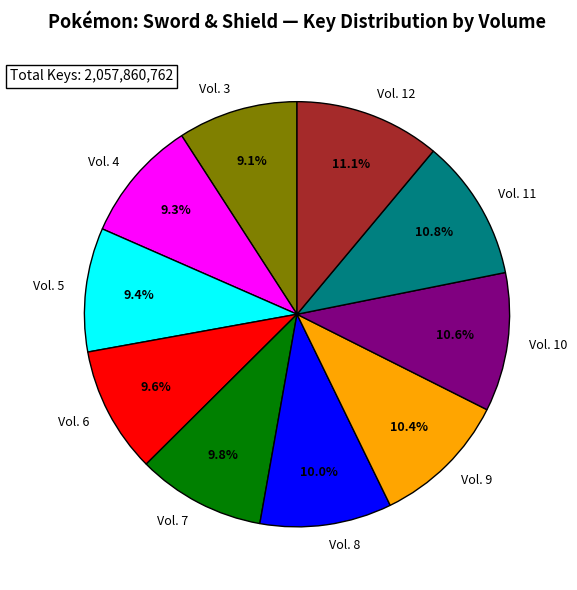

What percentage is NOT represented by Vol. 11?

89.2%